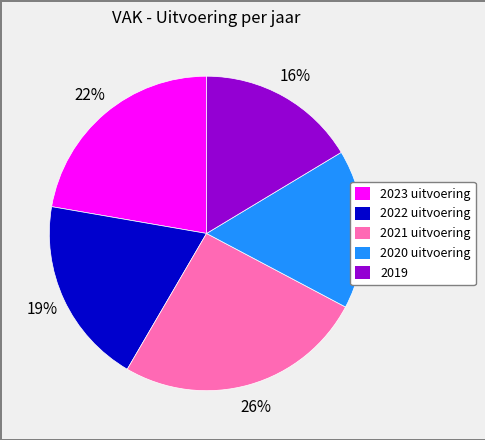

Which slice is the largest?

2021 uitvoering